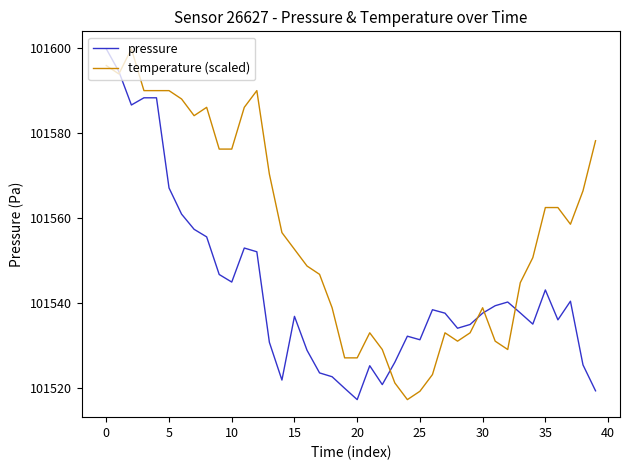

What is the maximum value for temperature (scaled)?

101599.8